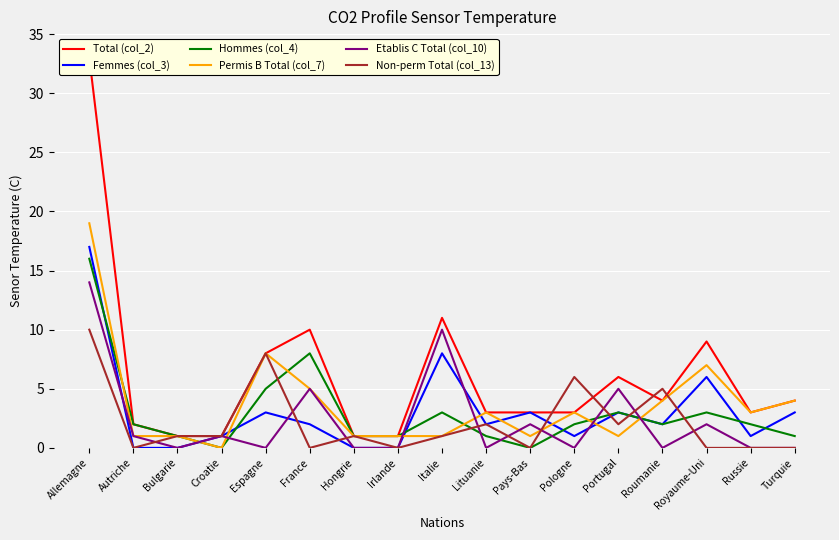

List the labels in order of Non-perm Total (col_13) value, smallest first.

Autriche, France, Irlande, Pays-Bas, Royaume-Uni, Russie, Turquie, Bulgarie, Croatie, Hongrie, Italie, Lituanie, Portugal, Roumanie, Pologne, Espagne, Allemagne